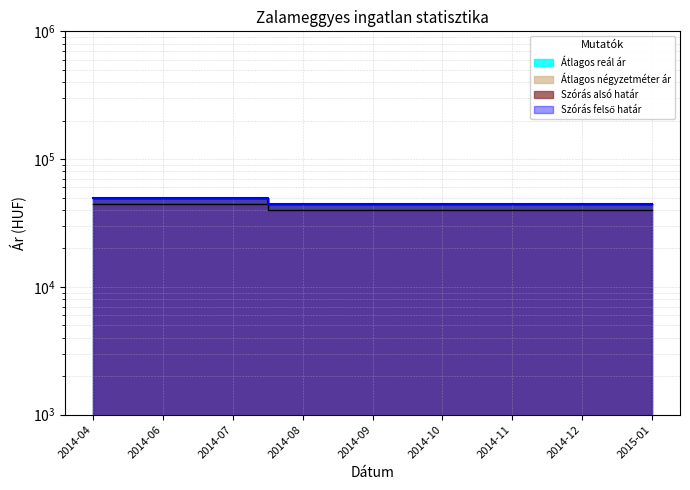

The Átlagos reál ár series shows 44232 at 2014-10. True or false?

True